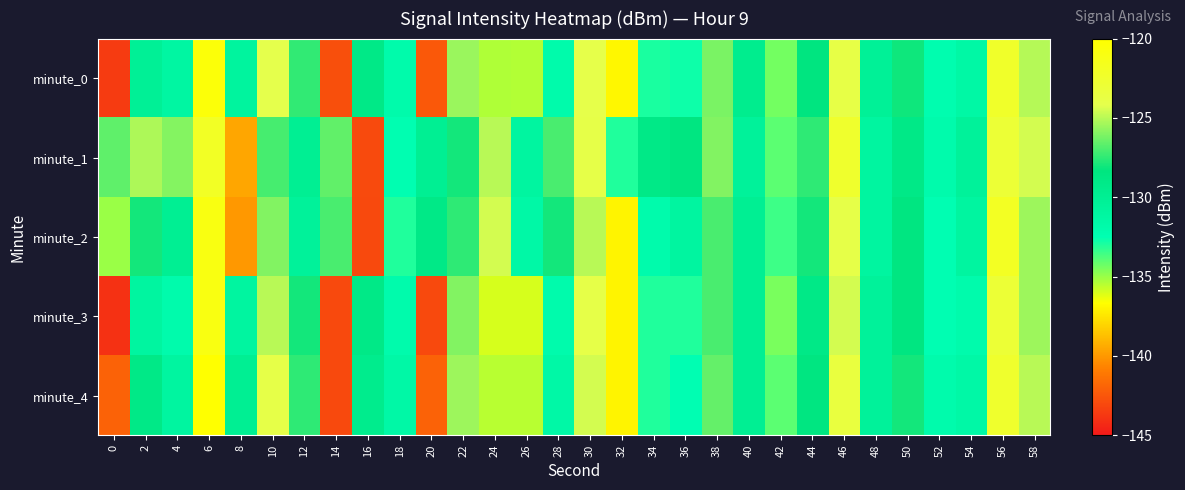

Count the number of categories in the chart.

30